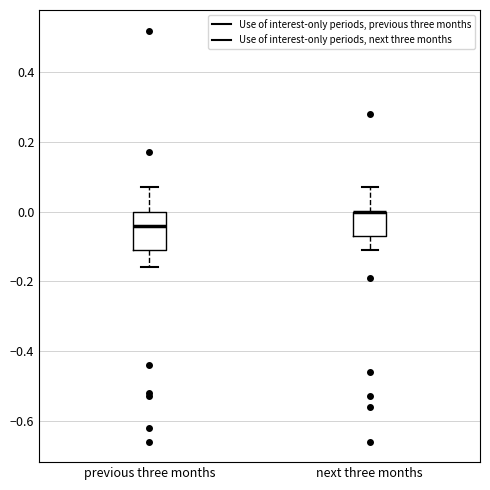

Where does the upper whisker of the box for previous three months end on the y-axis? The values are not printed on the chart, so give them approximately, as read against the axis.

0.08